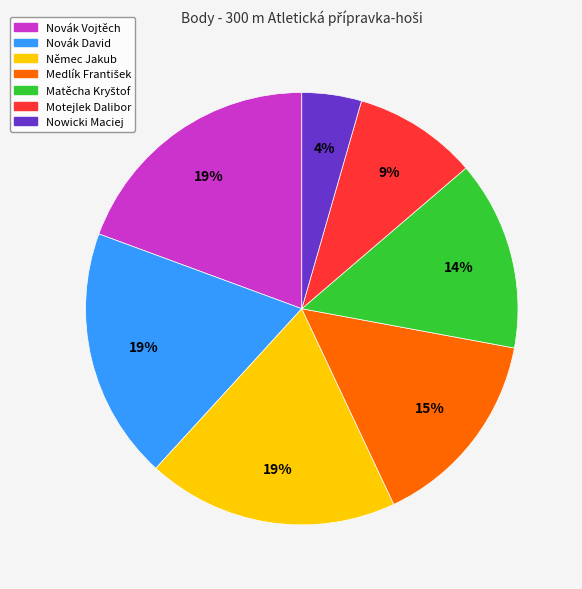

To the nearest percent, what portion does Novák Vojtěch represent?

19%